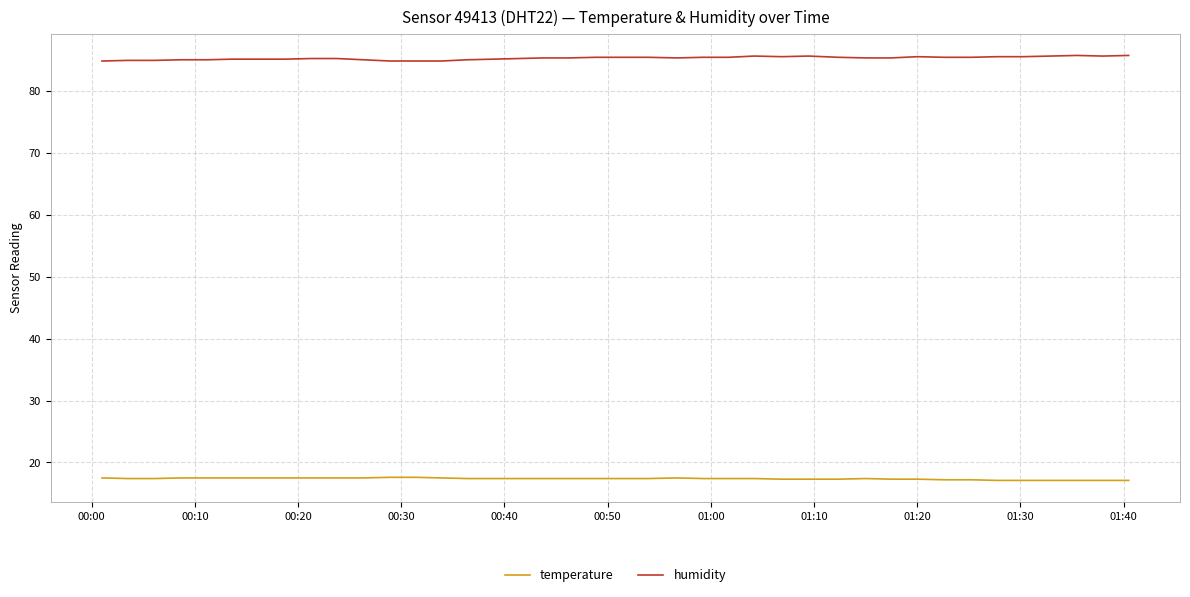

Which series has the largest total across all categories?

humidity